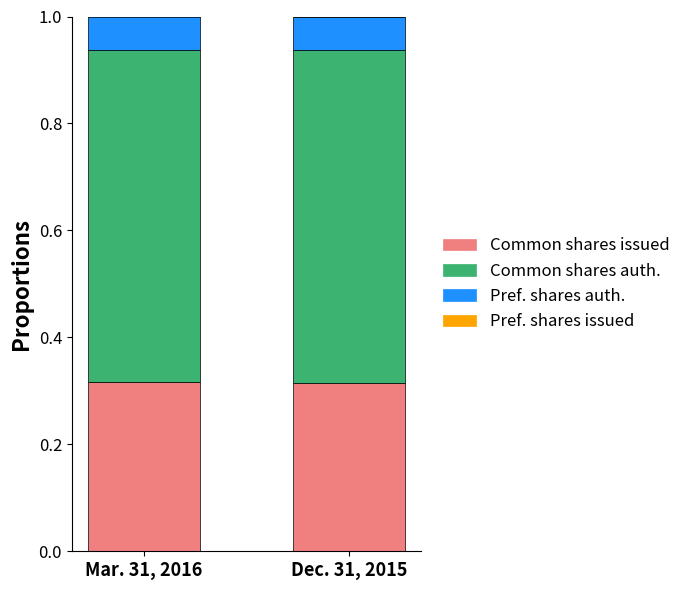

What is the total value across all series at Mar. 31, 2016?

1.0